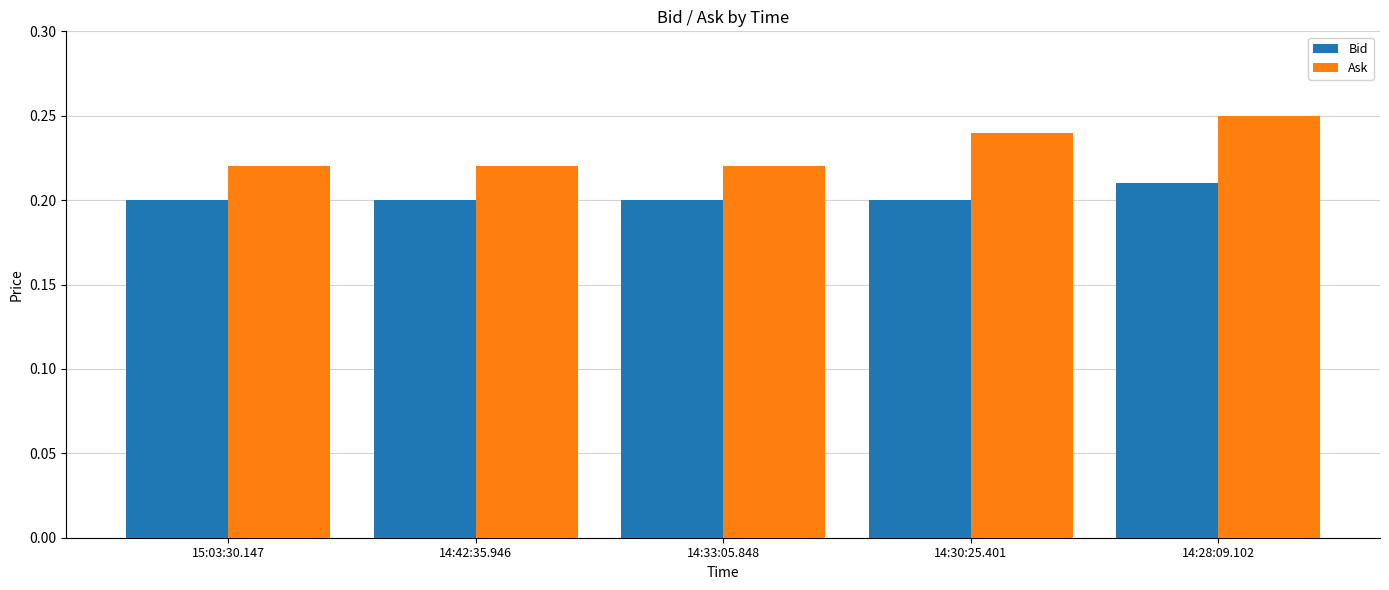

At 14:30:25.401, list the series in order from smallest to largest.

Bid, Ask